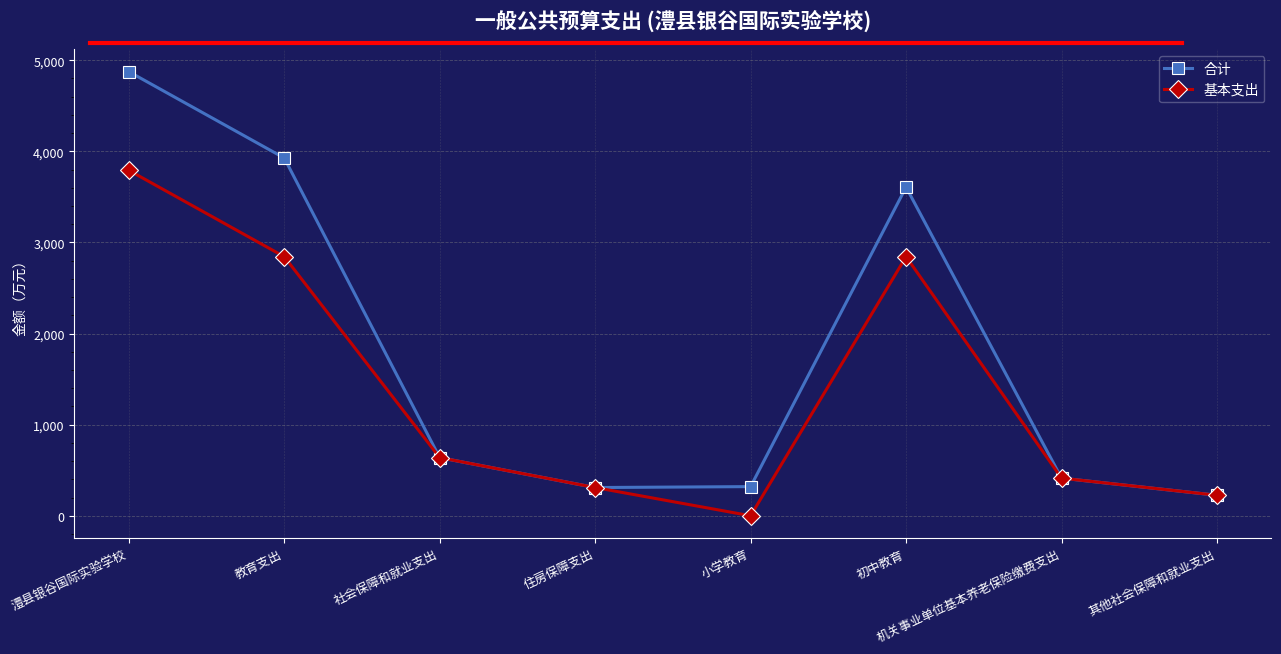

Does the chart have visible grid lines?

Yes